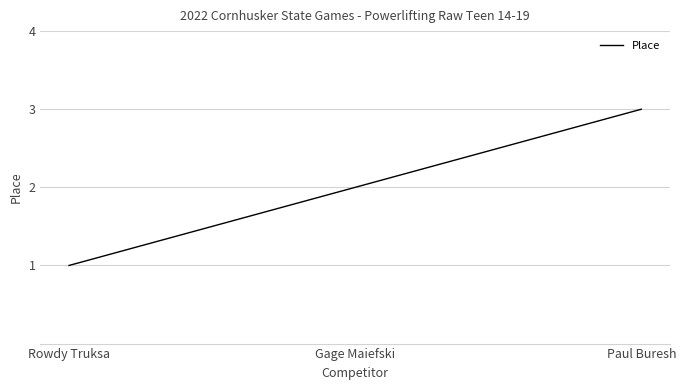

List the labels in order of value, largest first.

Paul Buresh, Gage Maiefski, Rowdy Truksa